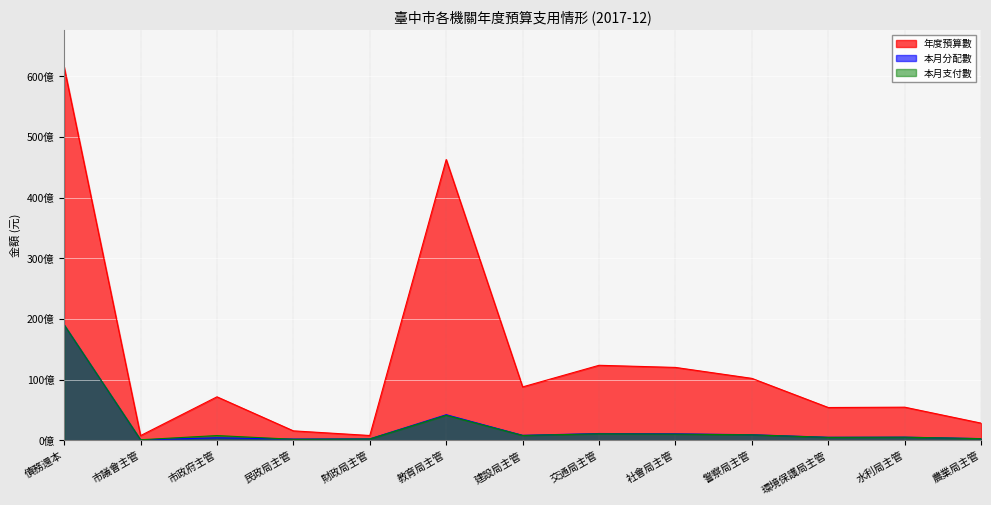

What is the sum of all 本月支付數 values?

29193392820